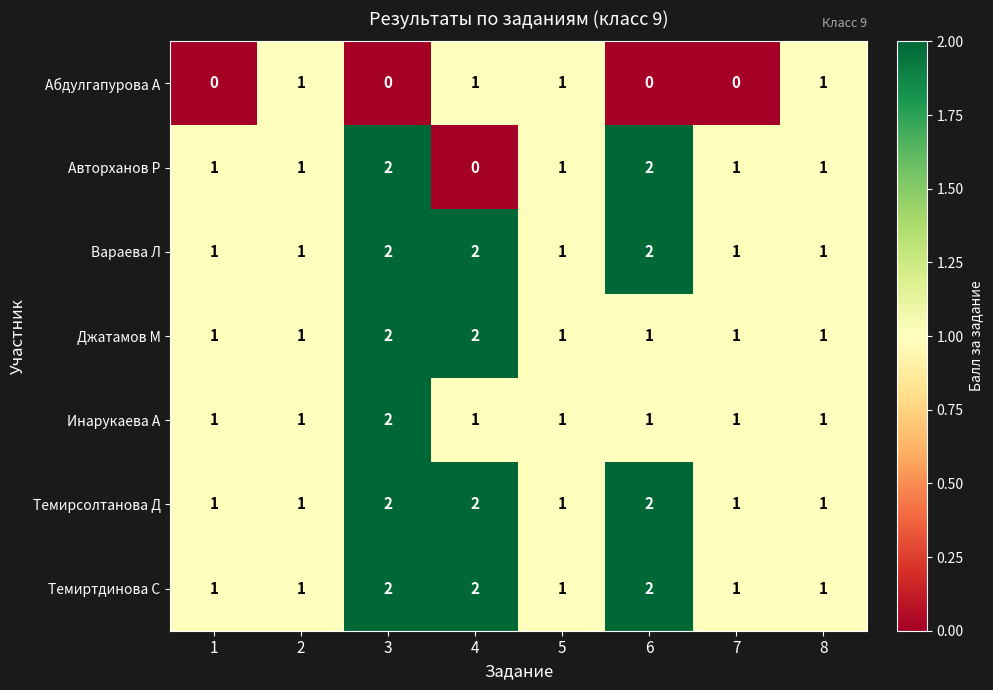

Count the Темиртдинова С values in the range 1 to 2.

8